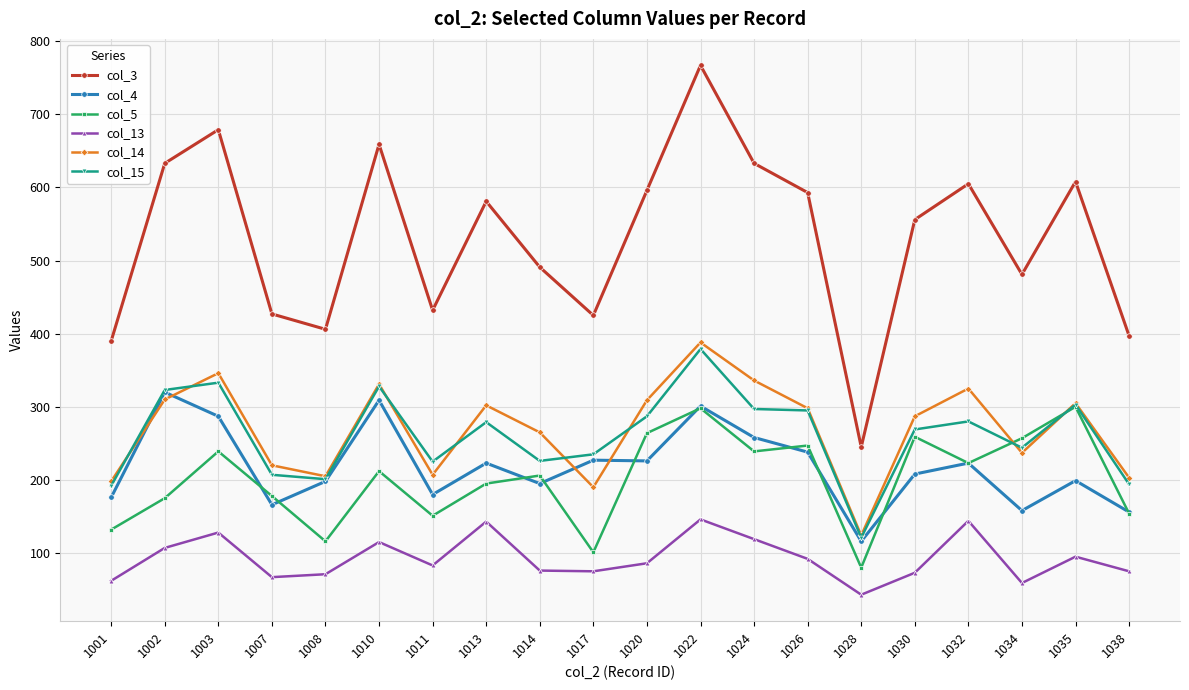

Which series ends up on top after the final intersection of col_15 and col_5?

col_15